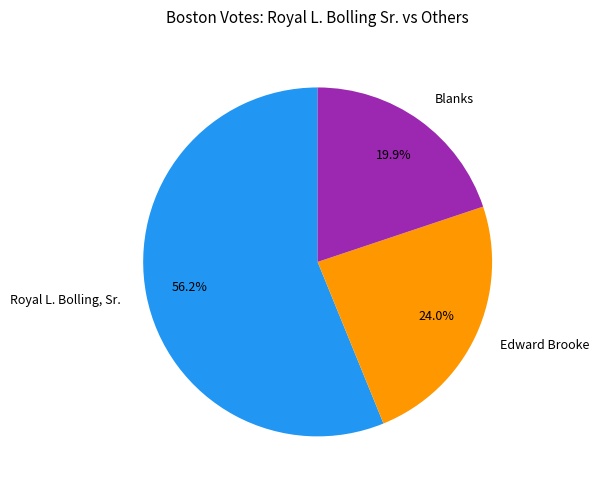

To the nearest percent, what is the average slice percentage?

33%